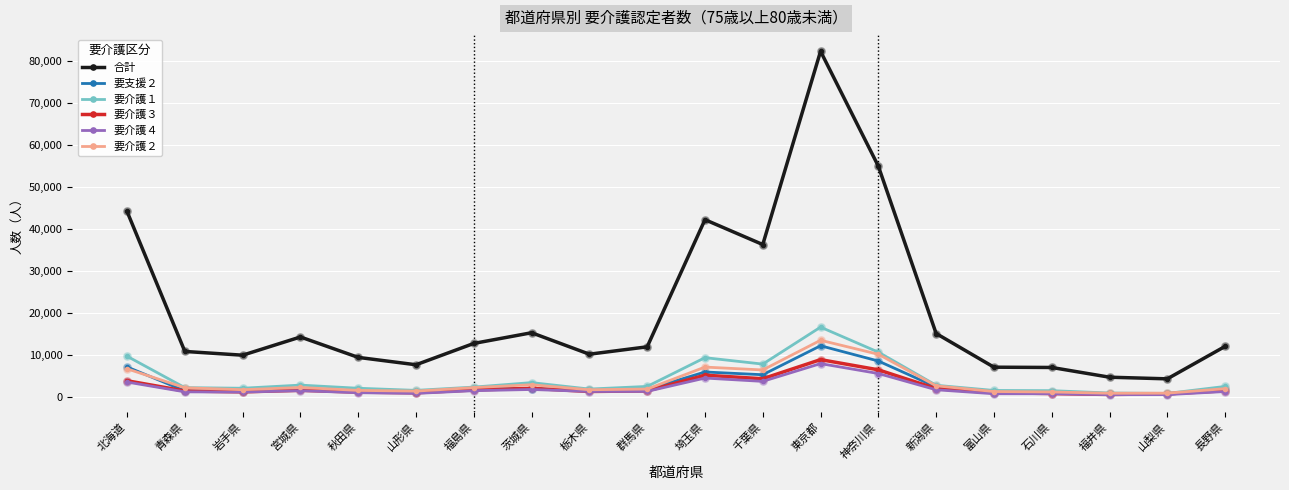

At how many categories does at least one series exceed 30251?

5